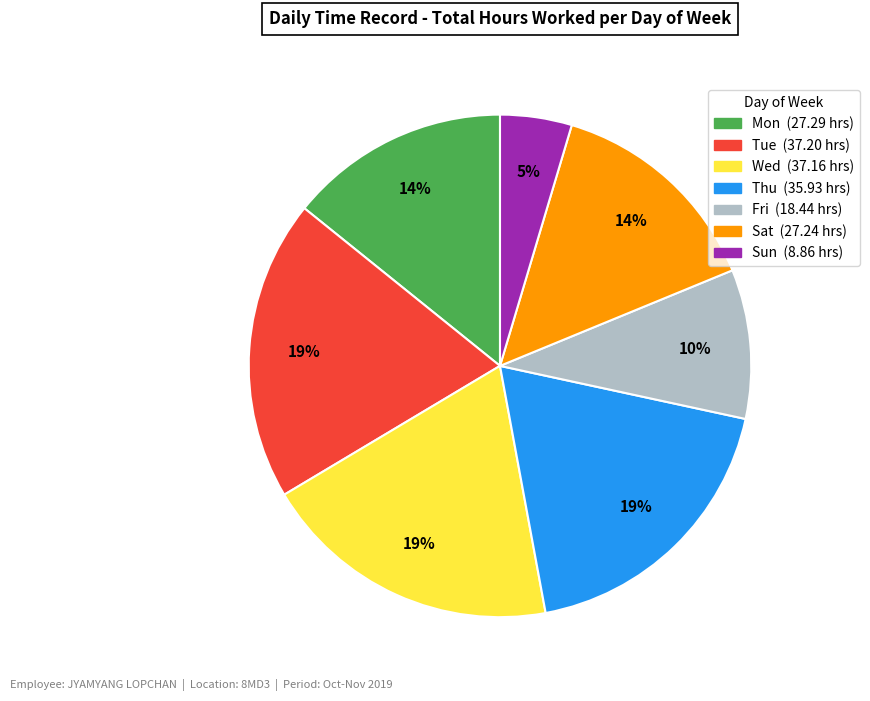

Is there any slice that represents more than half of the pie?

No